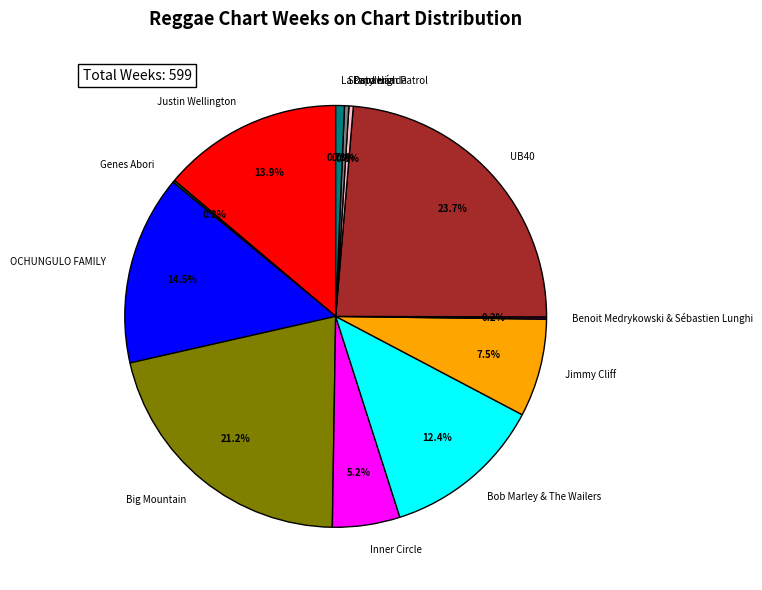

What portion of the pie excludes Jimmy Cliff?

92.5%